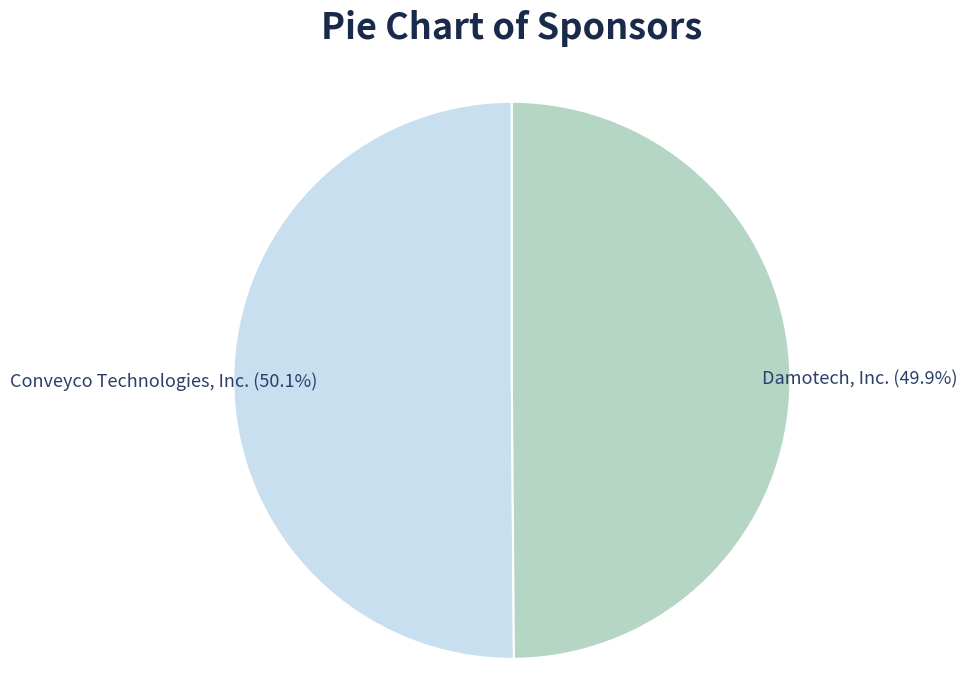

Rank the categories by value from highest to lowest.

Conveyco Technologies, Inc., Damotech, Inc.